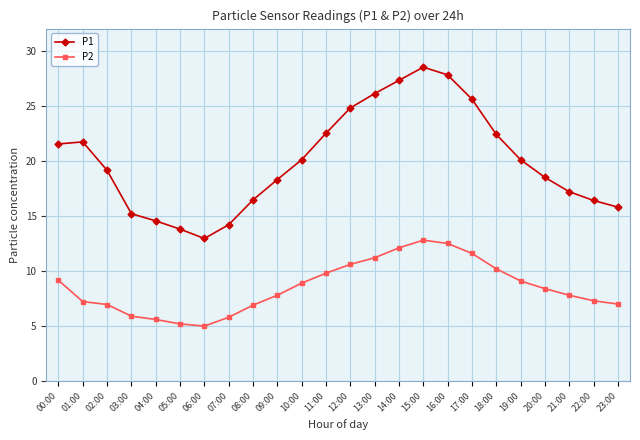

The value of P1 at 00:00 is 21.5. True or false?

True